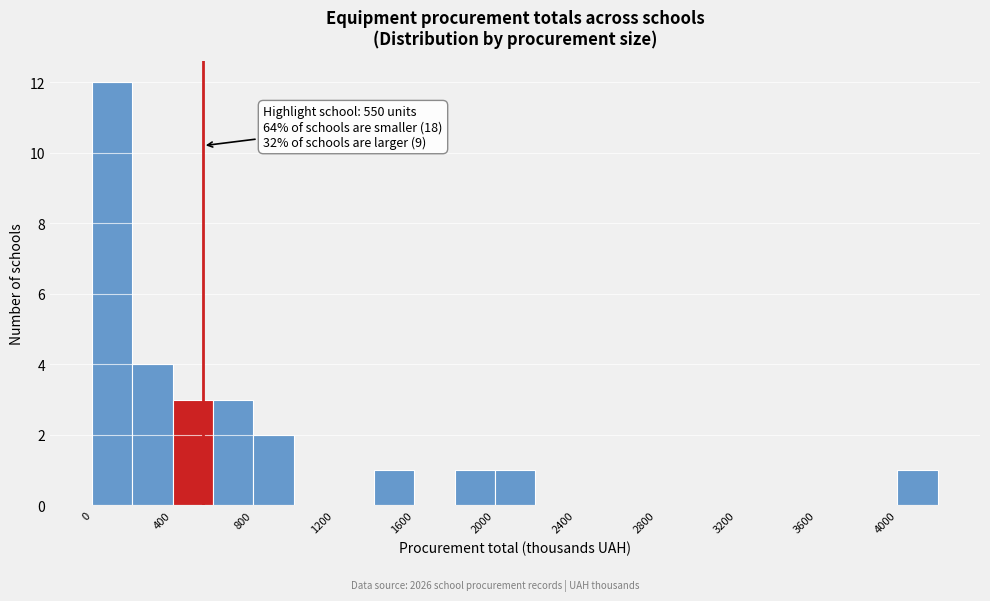

Over which range of the x-axis is the bar tallest?

0 to 200